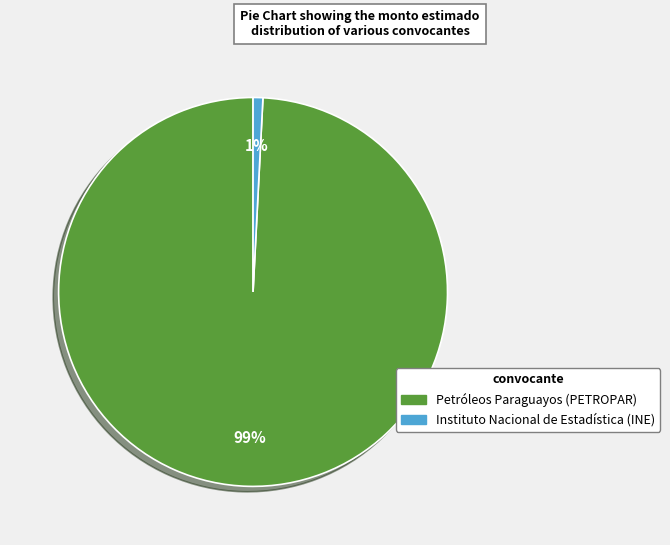

Which category has the biggest portion of the pie?

Petróleos Paraguayos (PETROPAR)